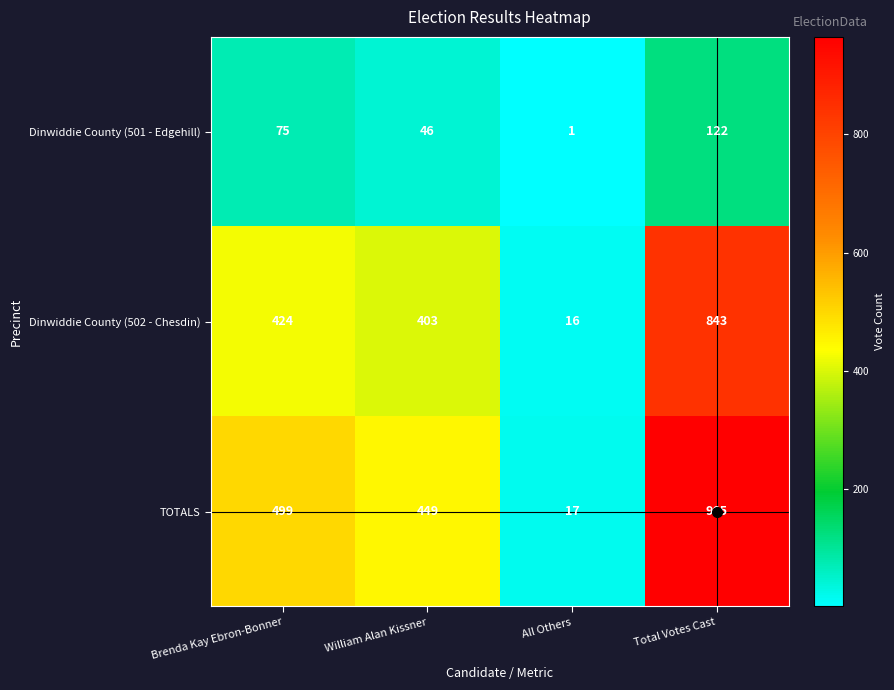

Which category has the highest value across all series?

Total Votes Cast